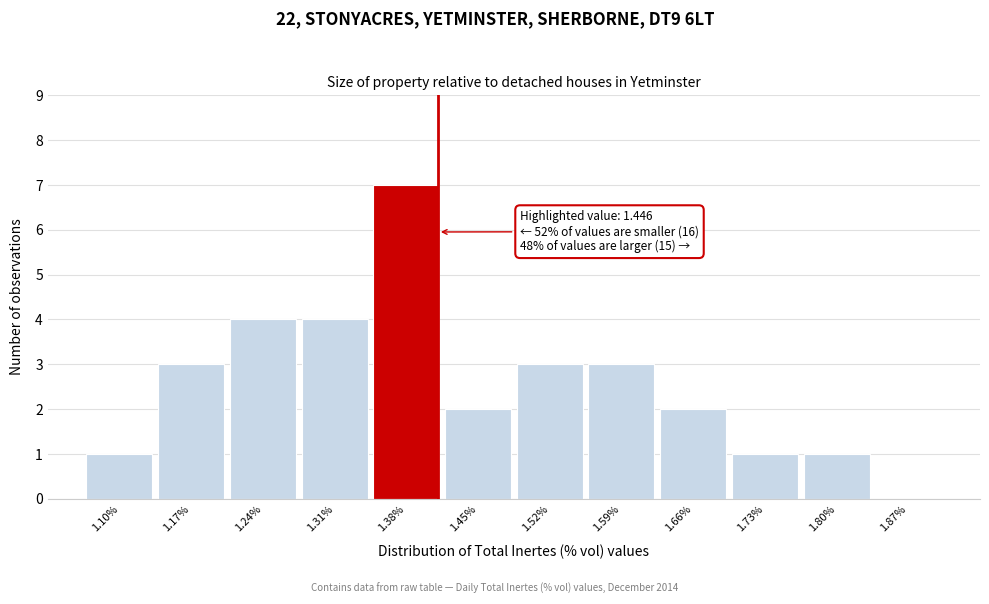

Reading right to left, list all the values displayed in this chart.

1.87%=0	1.80%=1	1.73%=1	1.66%=2	1.59%=3	1.52%=3	1.45%=2	1.38%=7	1.31%=4	1.24%=4	1.17%=3	1.10%=1